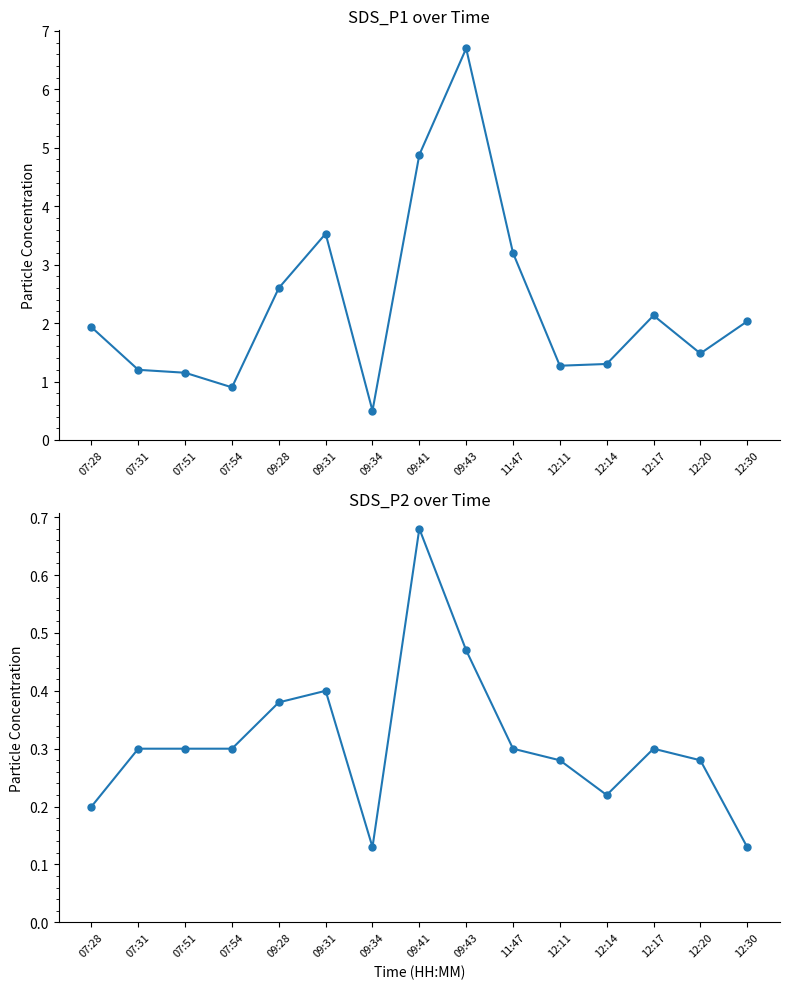

Reading left to right, transcribe all the data shown in this chart.

SDS_P1: 07:28=1.9	07:31=1.2	07:51=1.1	07:54=0.9	09:28=2.6	09:31=3.5	09:34=0.5	09:41=4.9	09:43=6.7	11:47=3.2	12:11=1.3	12:14=1.3	12:17=2.1	12:20=1.5	12:30=2.0
SDS_P2: 07:28=0.2	07:31=0.3	07:51=0.3	07:54=0.3	09:28=0.4	09:31=0.4	09:34=0.1	09:41=0.7	09:43=0.5	11:47=0.3	12:11=0.3	12:14=0.2	12:17=0.3	12:20=0.3	12:30=0.1